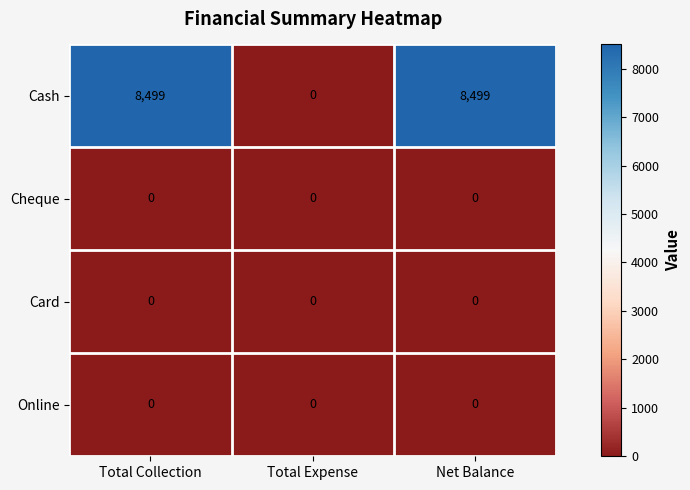

At which label is Cash closest to 4249?

Total Expense